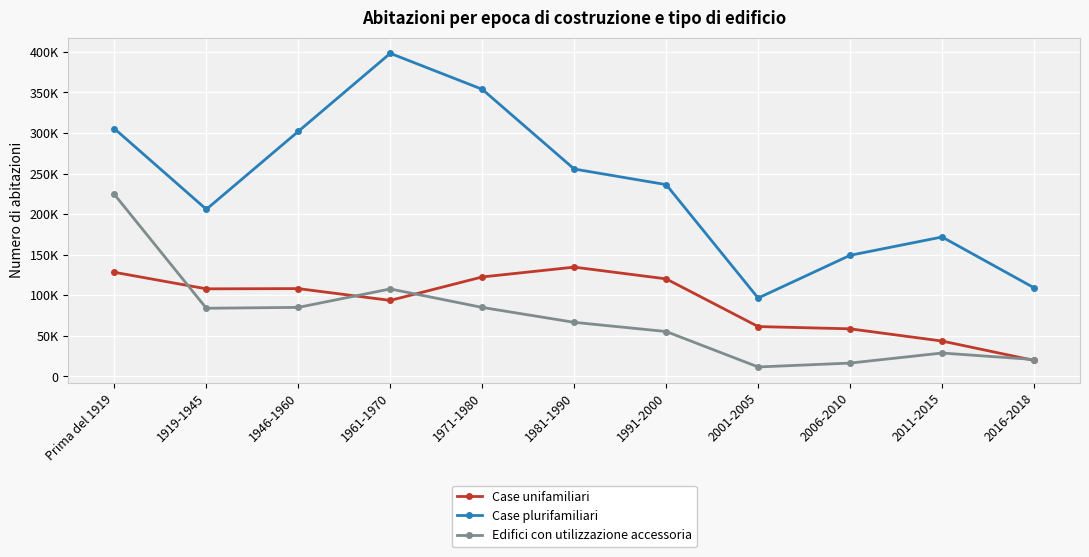

Which series has the largest range (max minus min)?

Case plurifamiliari